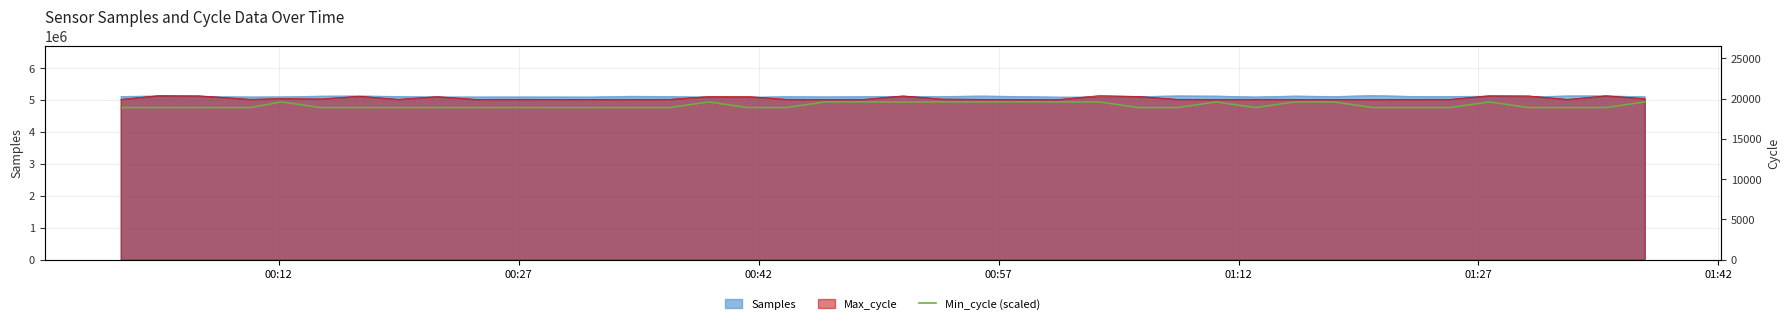

Count the values in the range 18900 to 19600.

40